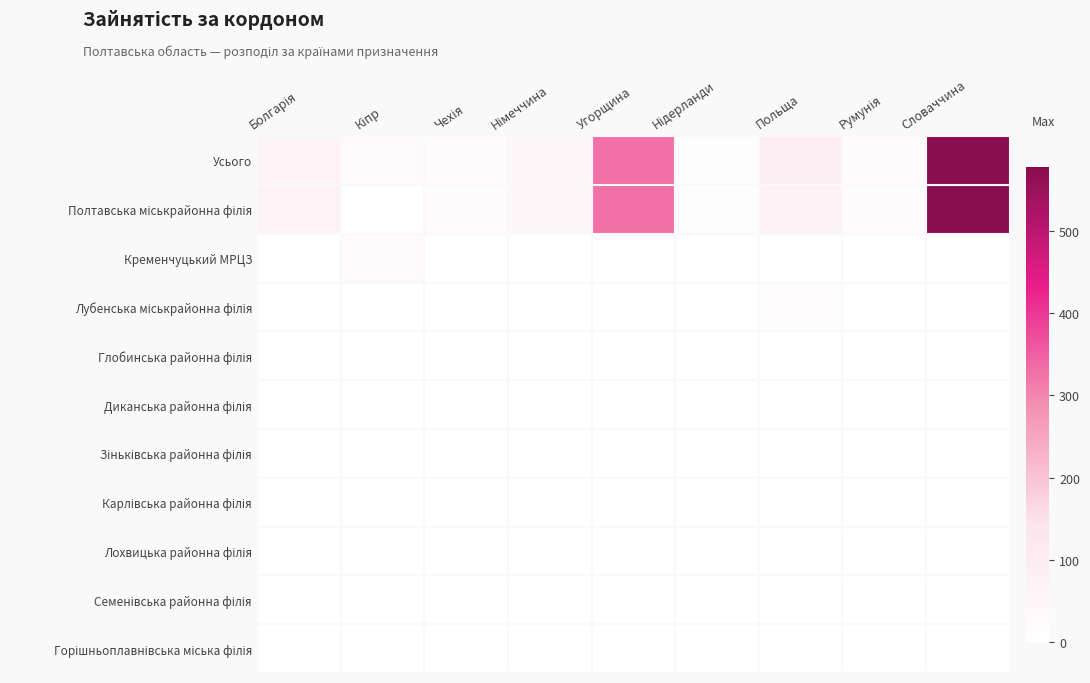

What is the difference between the highest and lowest values at Нідерланди?

7